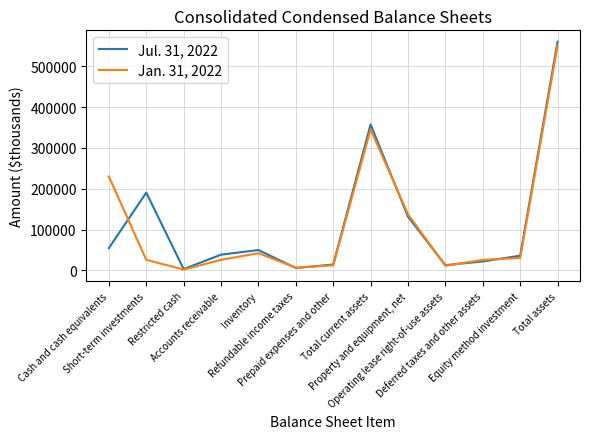

What is the difference between the maximum and minimum values in the Jul. 31, 2022 series?

556538